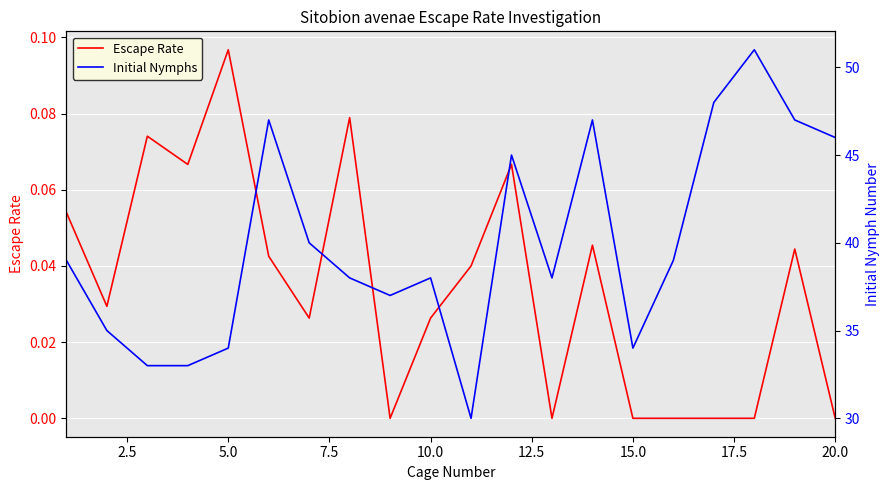

What is the maximum value shown in the chart?

51.0